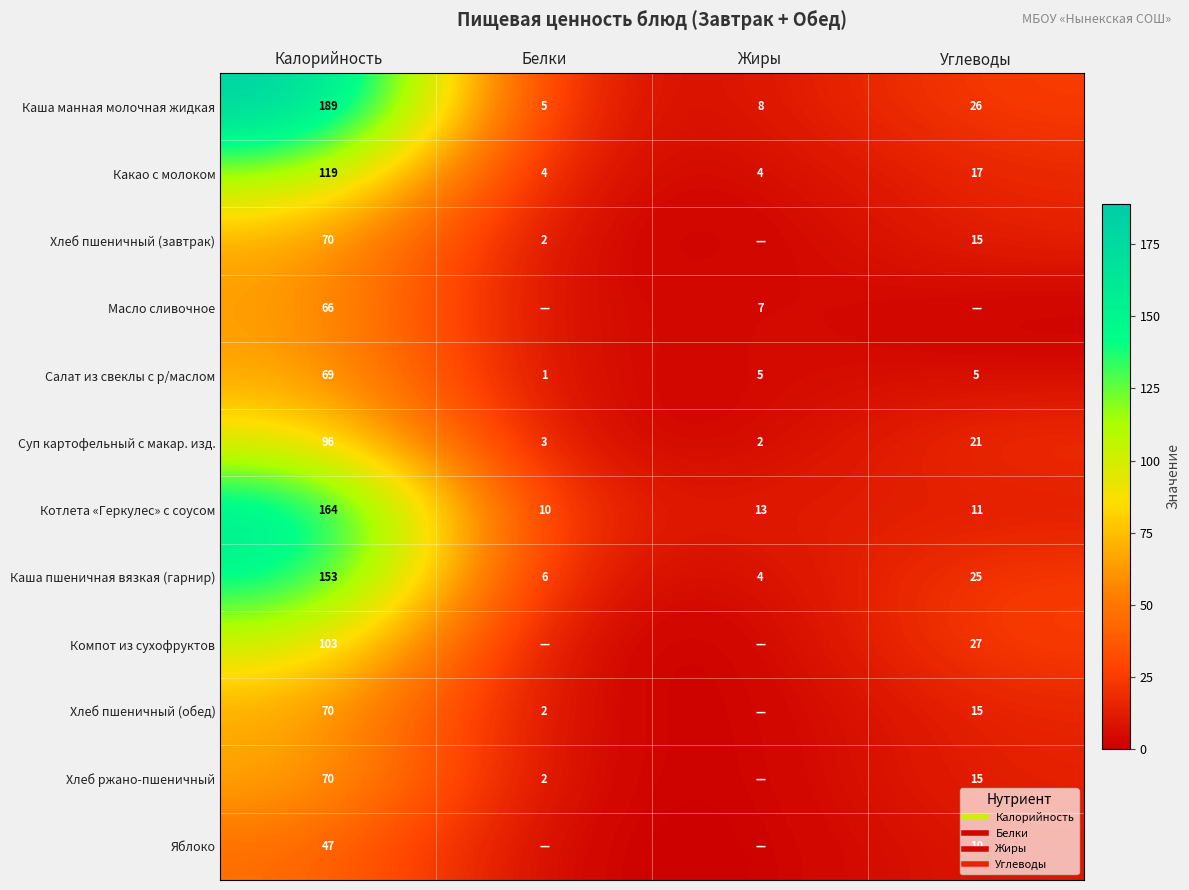

Is the value of Масло сливочное at Углеводы greater than the value of Суп картофельный с макар. изд. at Углеводы?

No